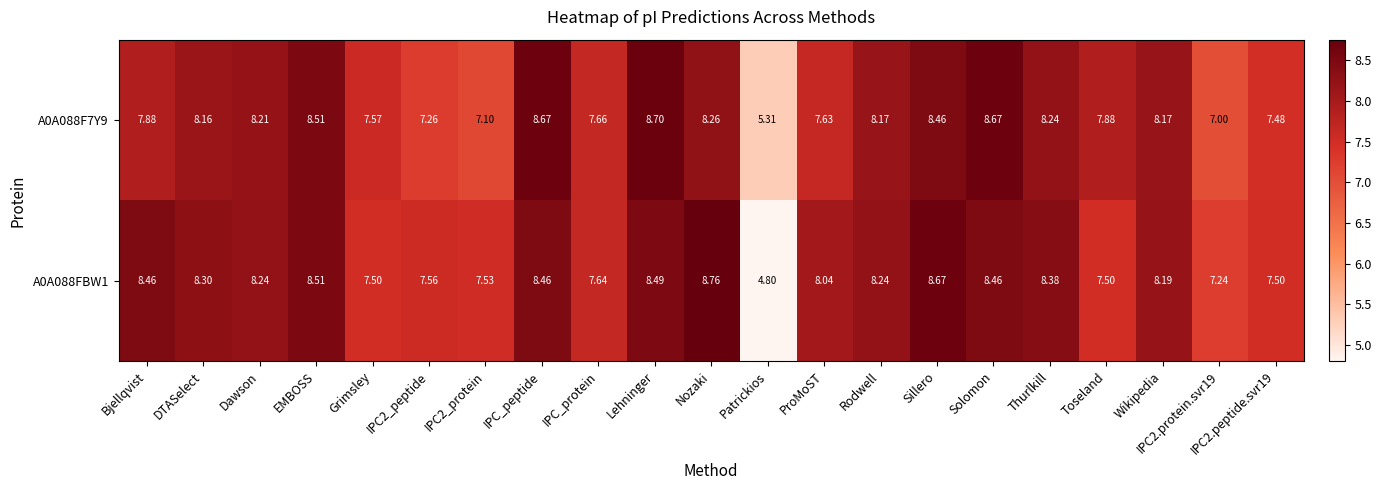

Where does the A0A088FBW1 series first go above 8?

Bjellqvist